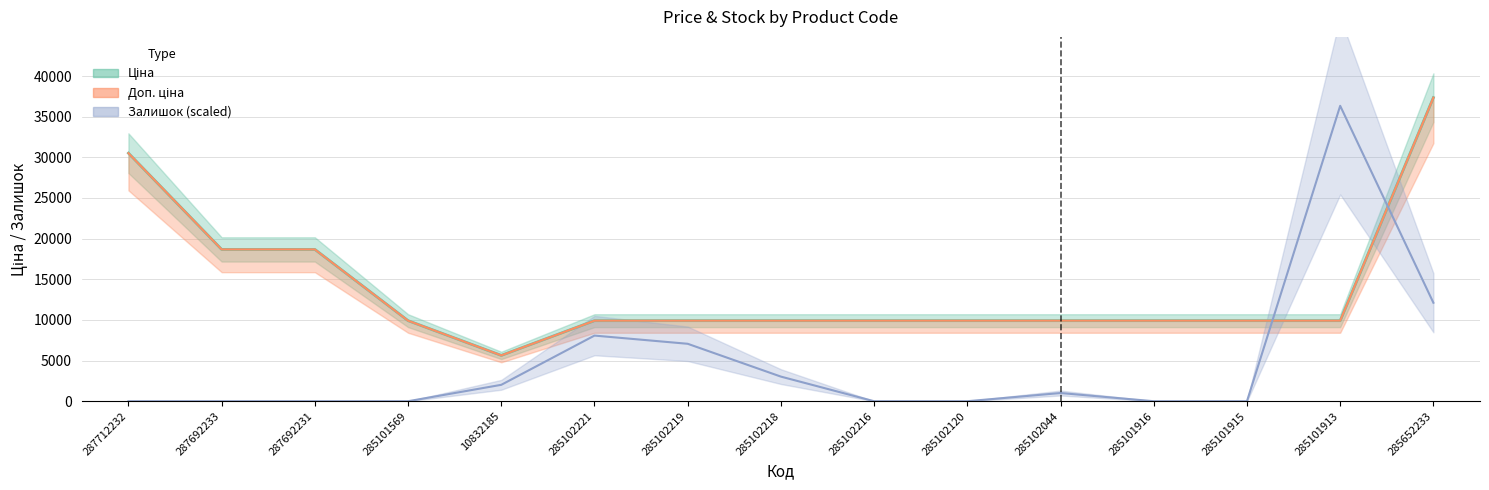

Between 285102120 and 285101913, which series saw the biggest shift?

Залишок